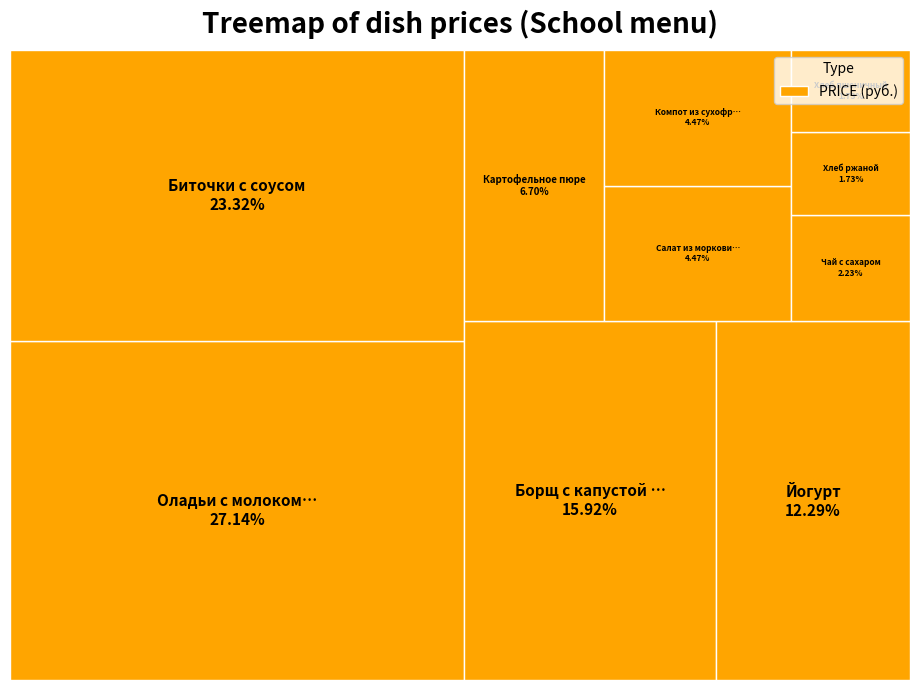

What is the smallest slice in the pie chart?

Хлеб пшеничный